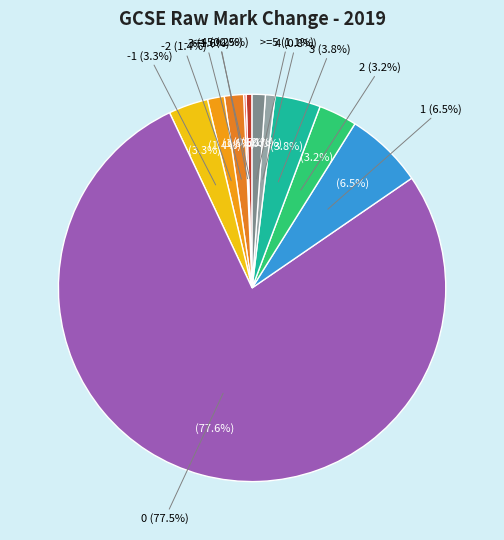

What percentage do 4 and 3 together represent?

4.6%